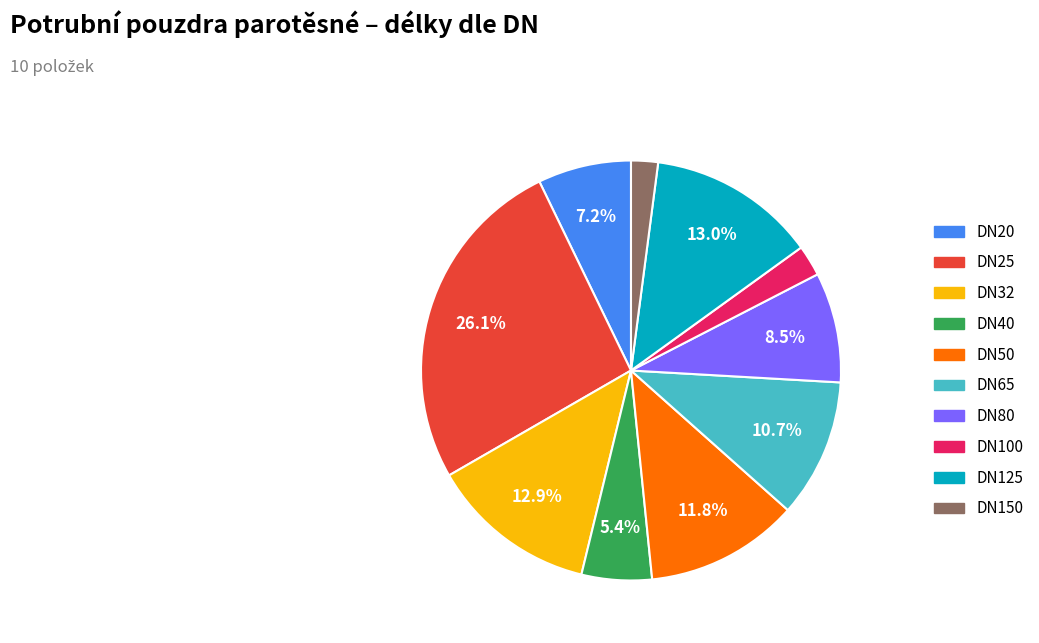

To the nearest percent, what portion does DN150 represent?

2%